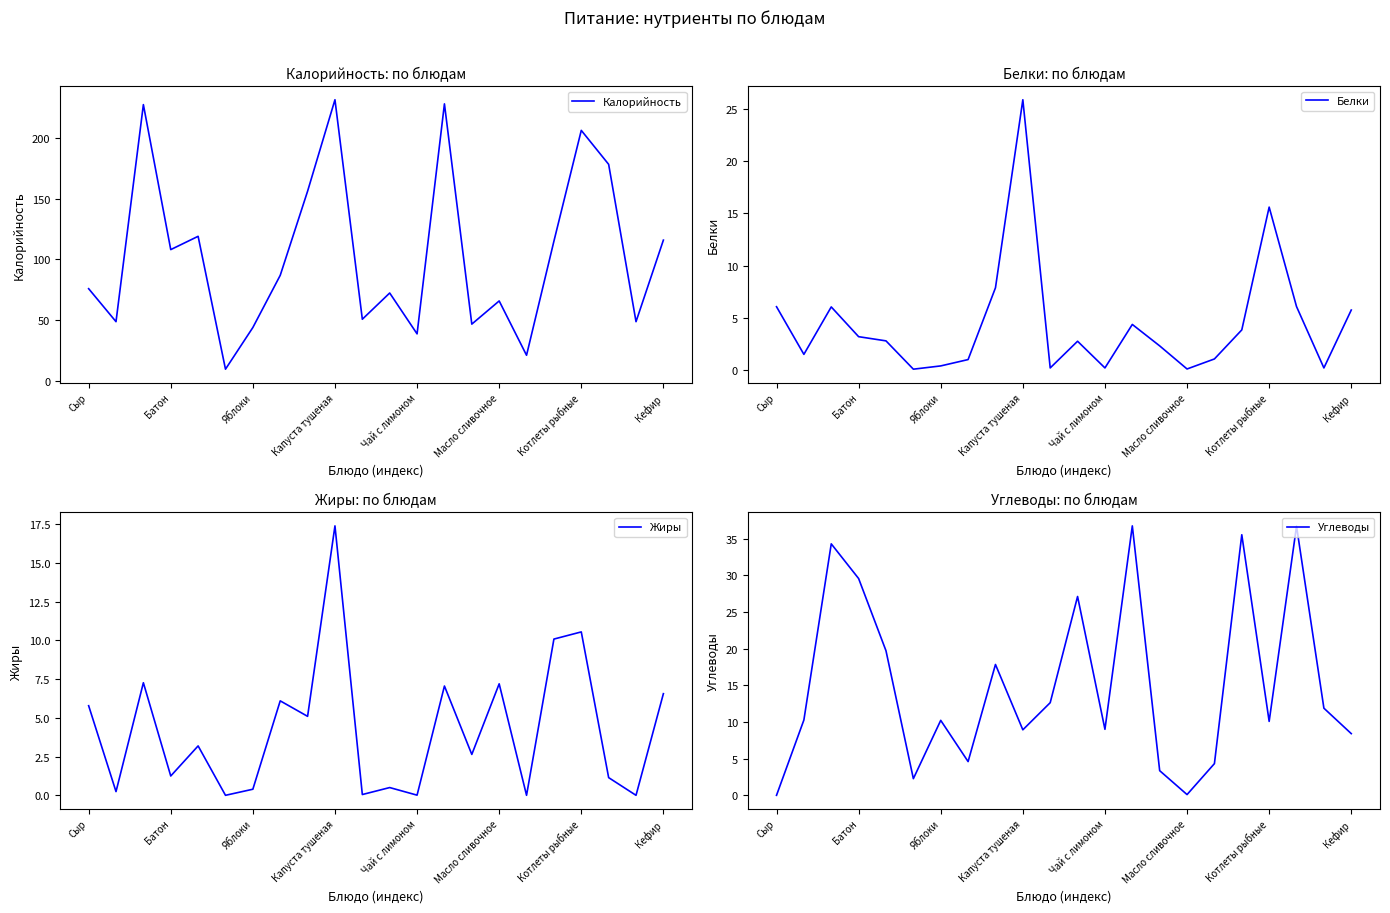

Between 14 and 10, which is larger?

10